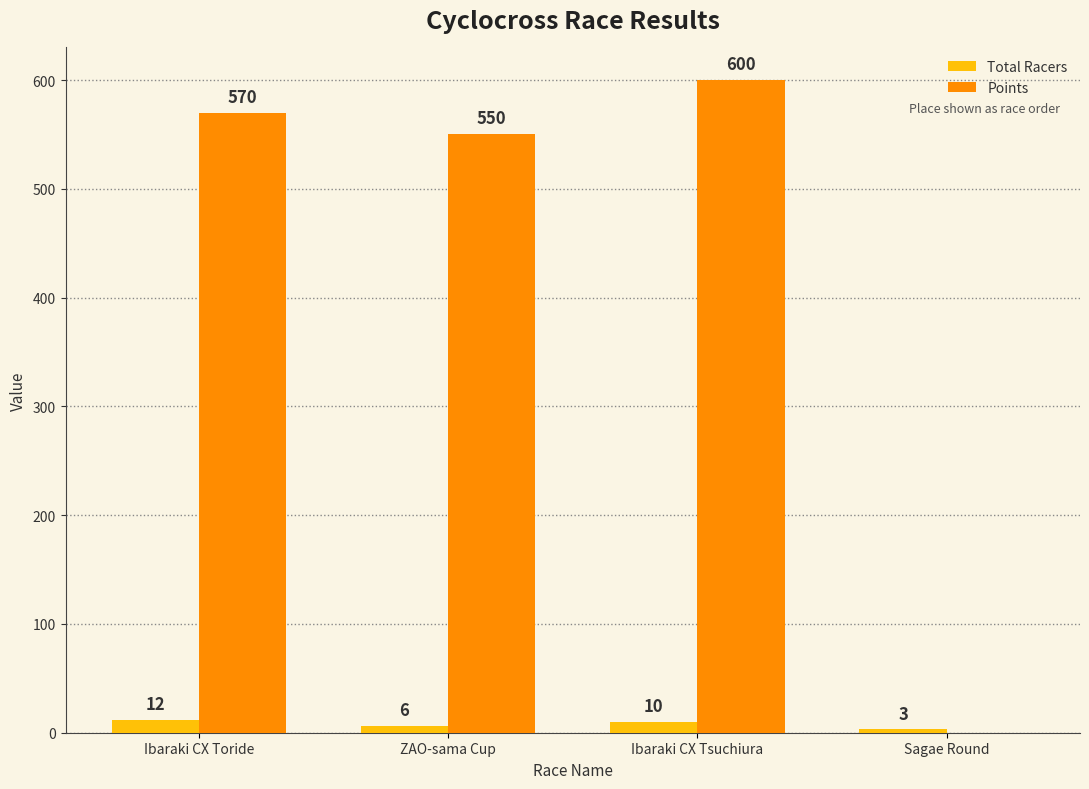

At which label does Total Racers first exceed 10?

Ibaraki CX Toride